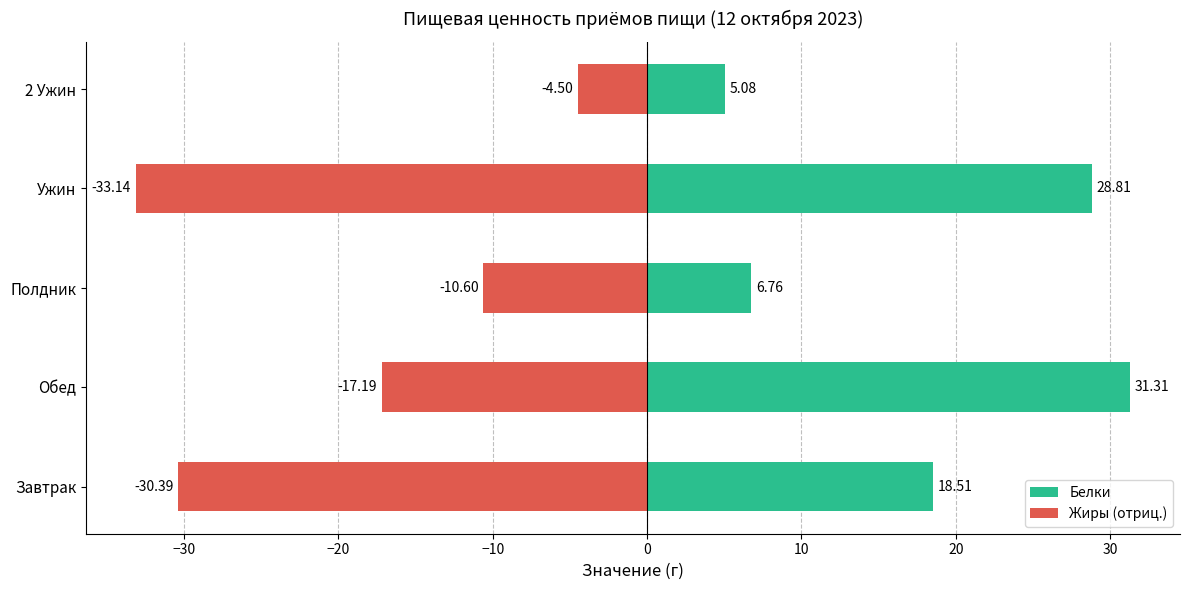

List the series in order of their overall mean, highest first.

Белки, Жиры (отриц.)